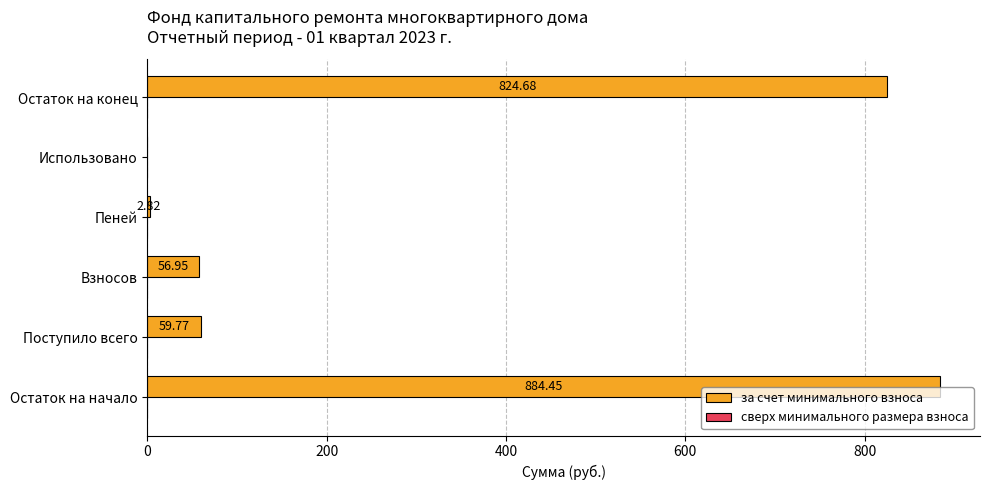

Are the bars grouped side by side (vs. stacked)?

No